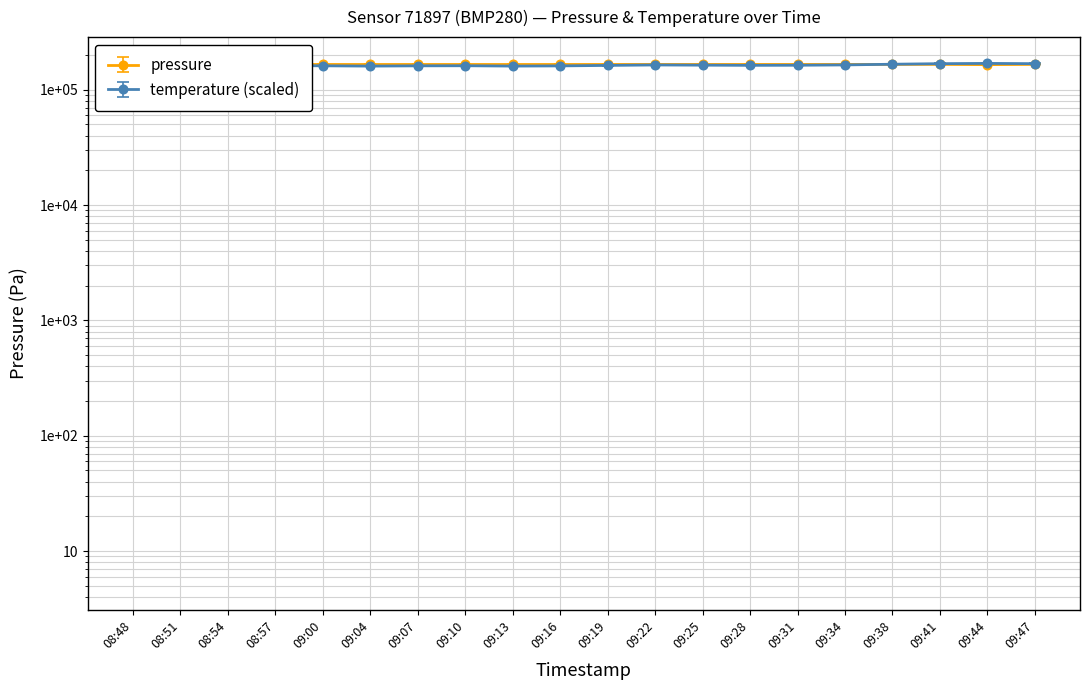

True or false: temperature has a value of 268600.3 at 09:25.

False